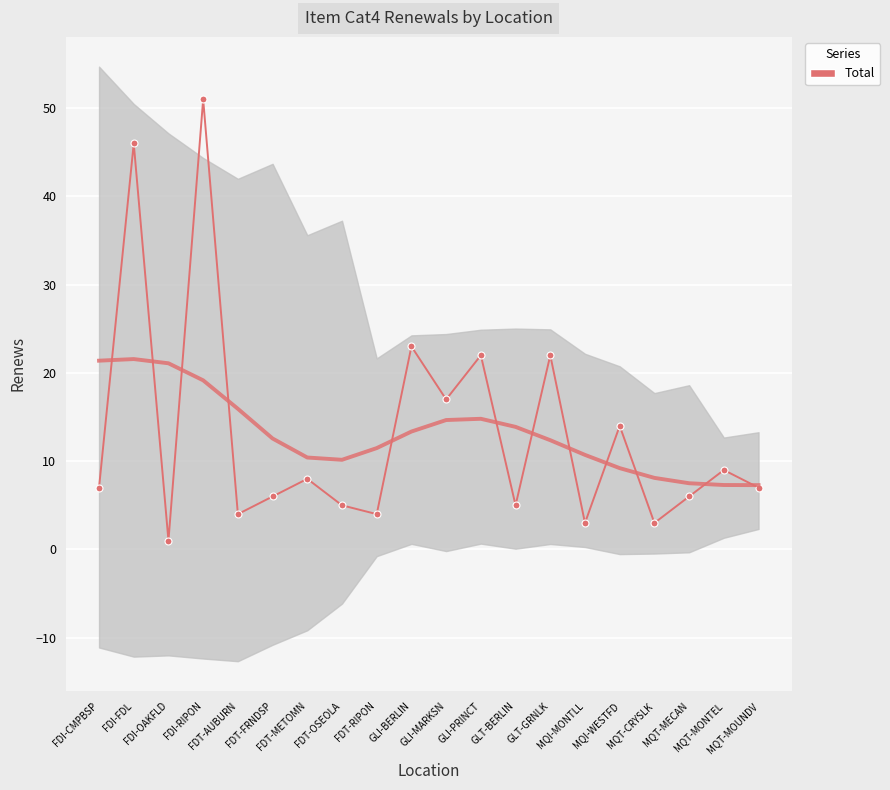

How many interior local peaks (higher than both neighbors) does the data have?

8